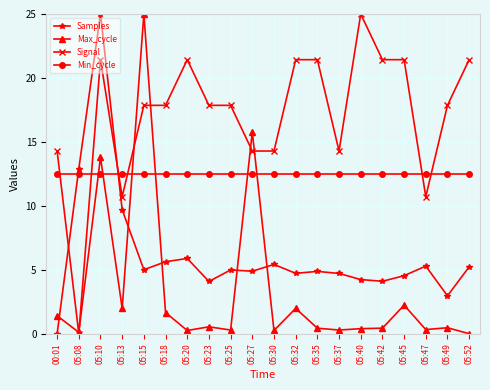

At which label does Samples first exceed 4?

05:08